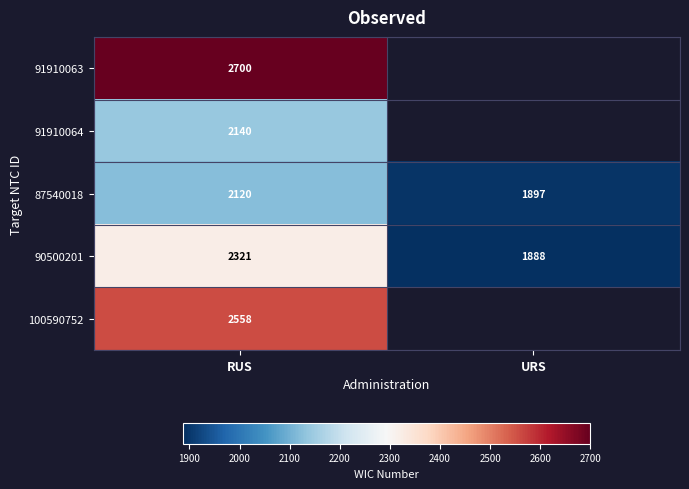

At how many categories does at least one series exceed 2446?

1